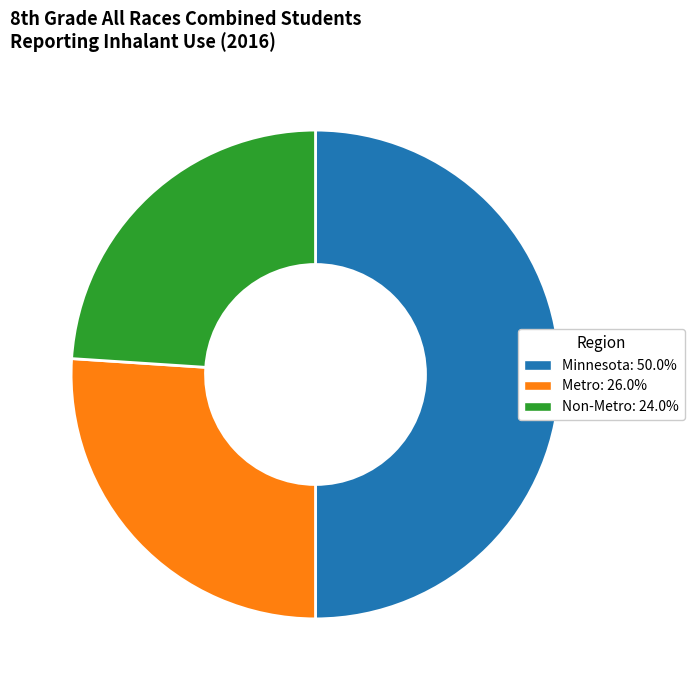

What is the ratio of the value at Metro to the value at Non-Metro?

1.1